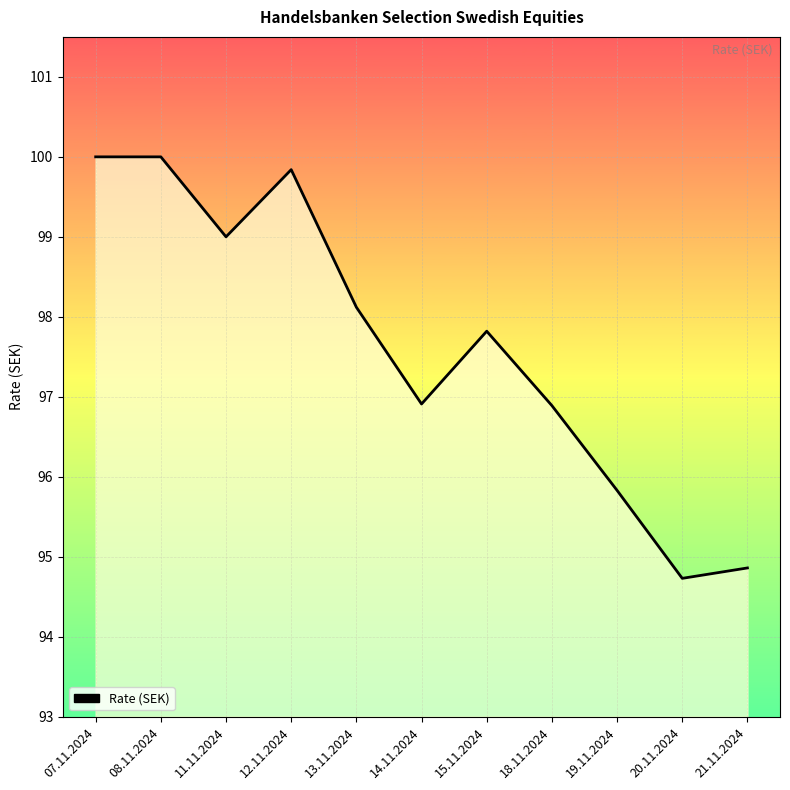

Reading left to right, what are all the values shown in this chart?

100.0	100.0	99.0	99.8	98.1	96.9	97.8	96.9	95.8	94.7	94.9